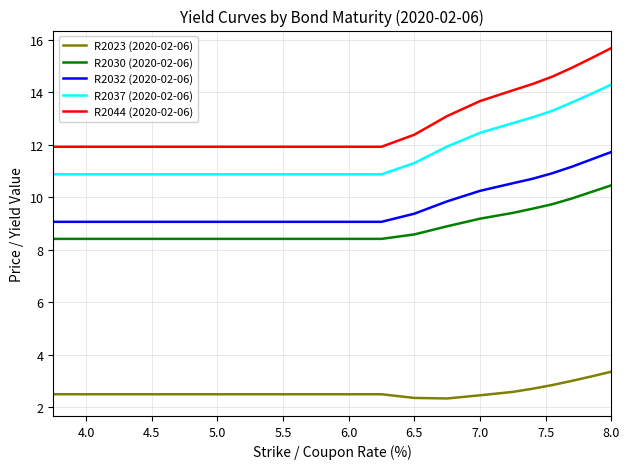

List the series in order of their peak value, lowest first.

R2023 (2020-02-06), R2030 (2020-02-06), R2032 (2020-02-06), R2037 (2020-02-06), R2044 (2020-02-06)